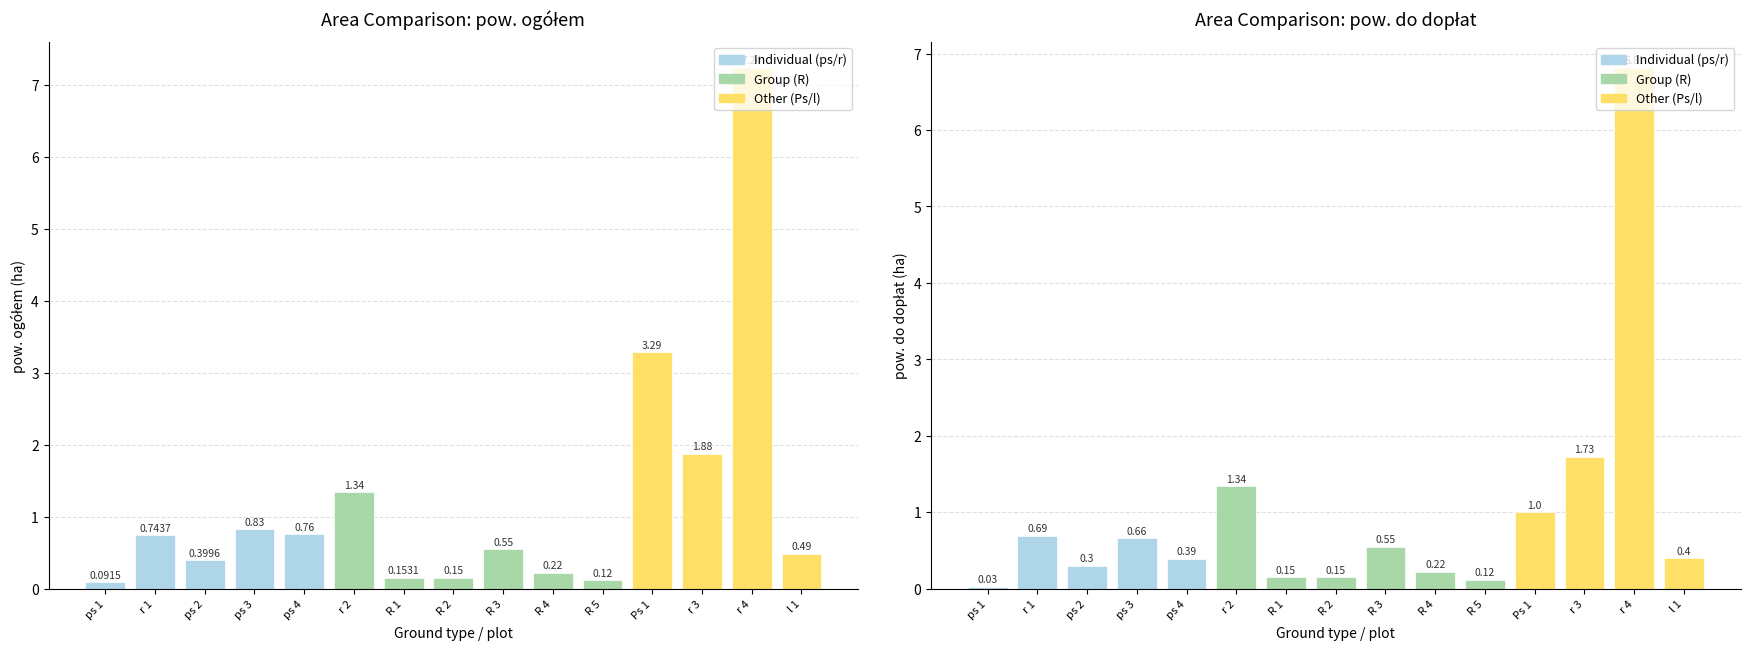

The value of pow. do dopłat at r 2 is 1.3. True or false?

True